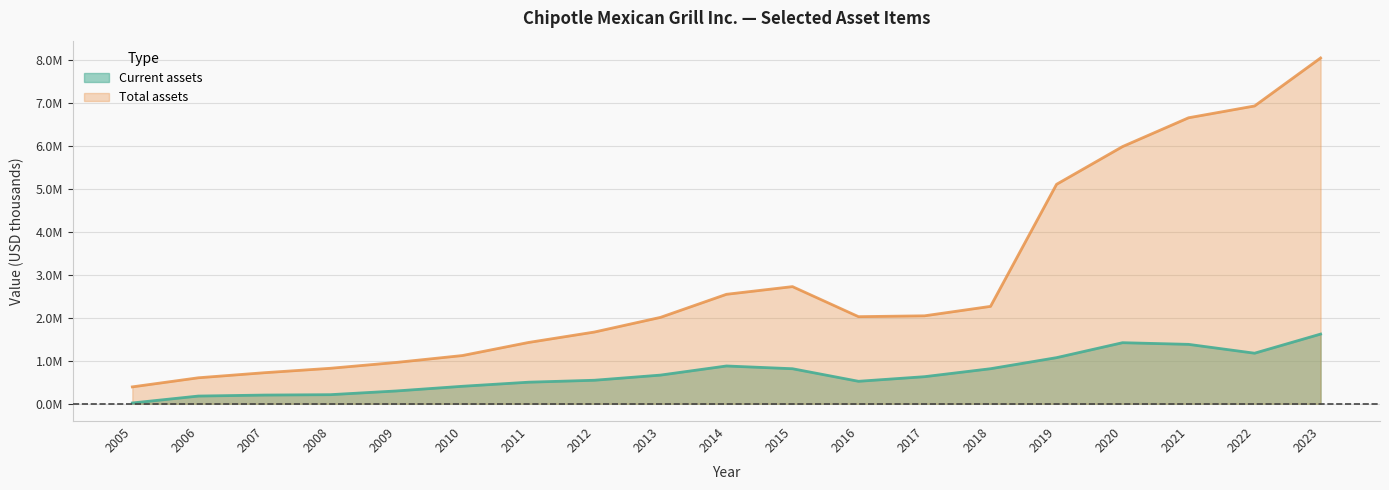

Where is Current assets nearest to the value 819268?

2018